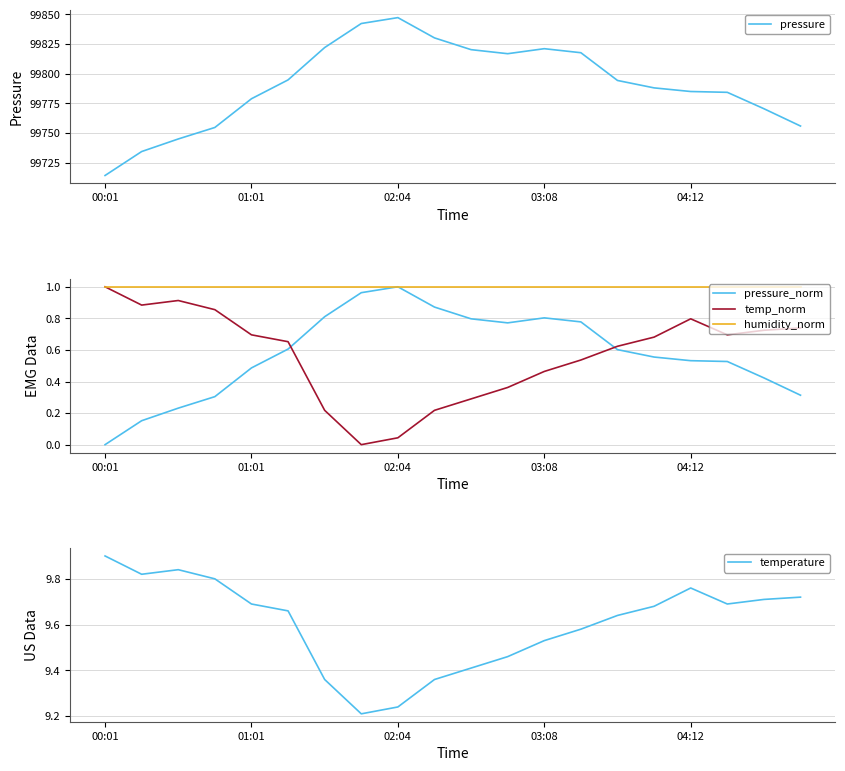

What position from the left is 19?

20